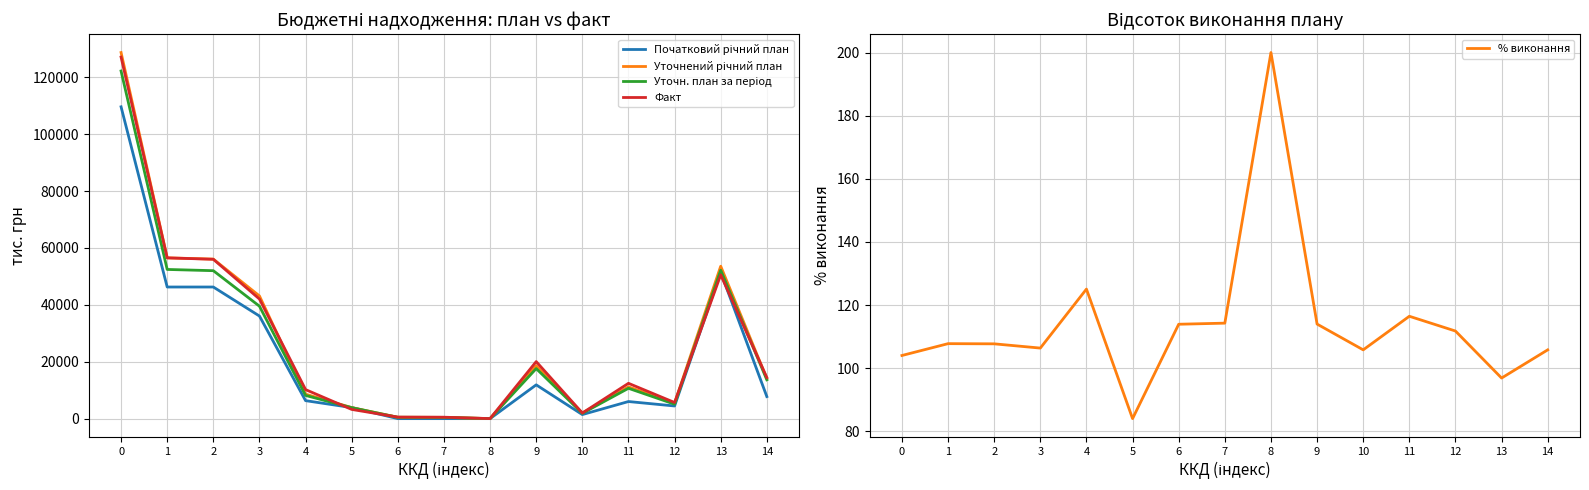

In % виконання, how many points are lower than both neighbors (excluding endpoints)?

4